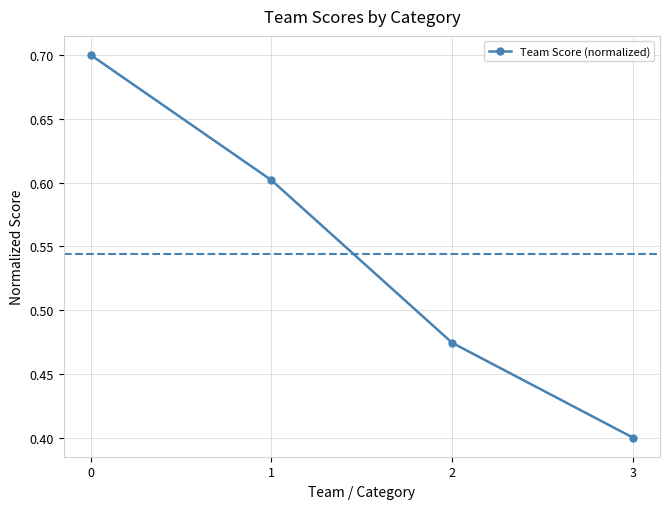

True or false: the data has more than 2 interior local peaks.

False